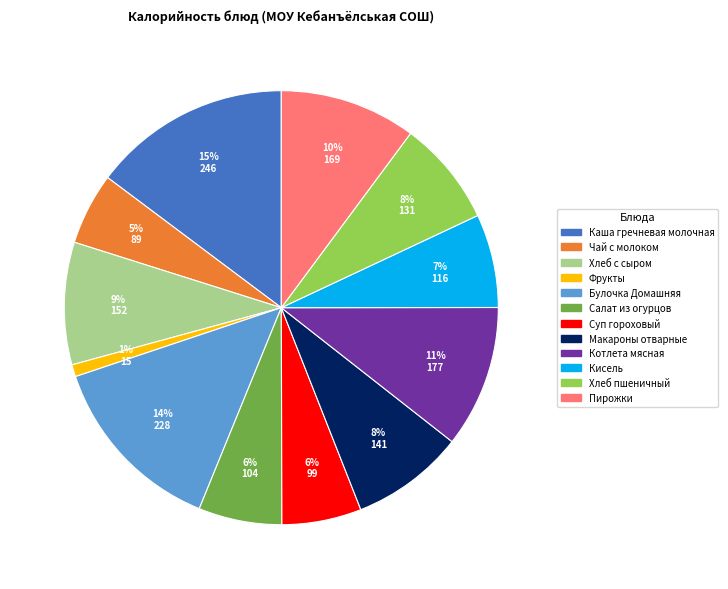

Is it true that Суп гороховый is 13% of the pie?

False